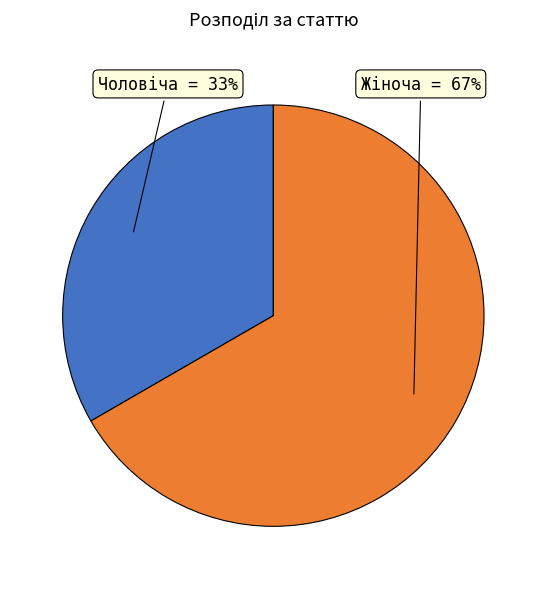

How many slices are in this pie chart?

2